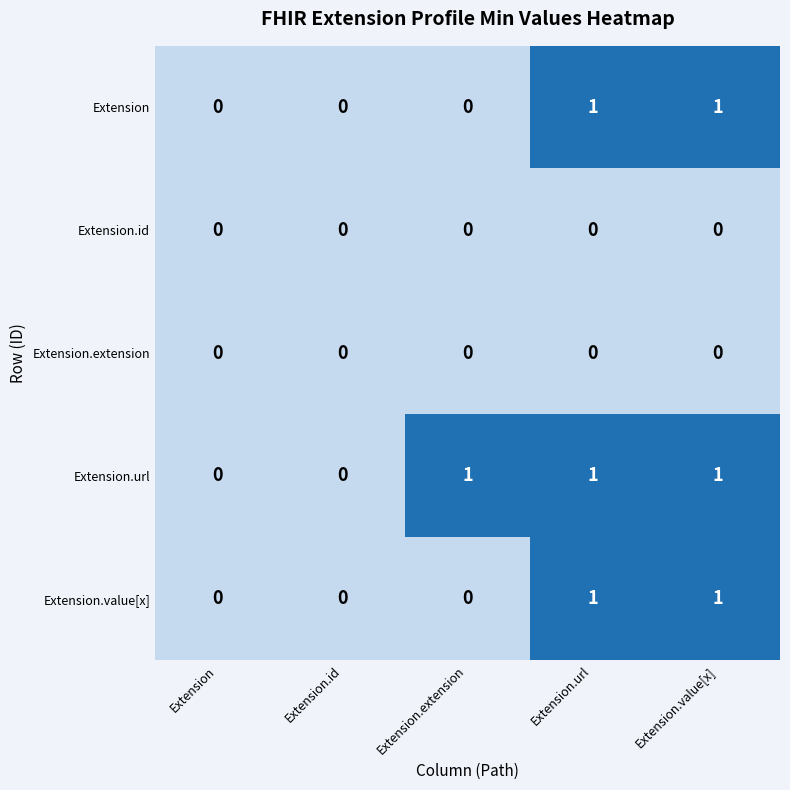

How many values in the Extension.value[x] series exceed 0?

2